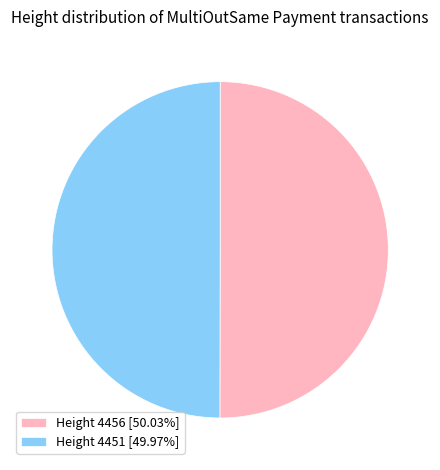

Approximately how many times larger is the value at Height 4451 [49.97%] compared to Height 4456 [50.03%]?

1.0